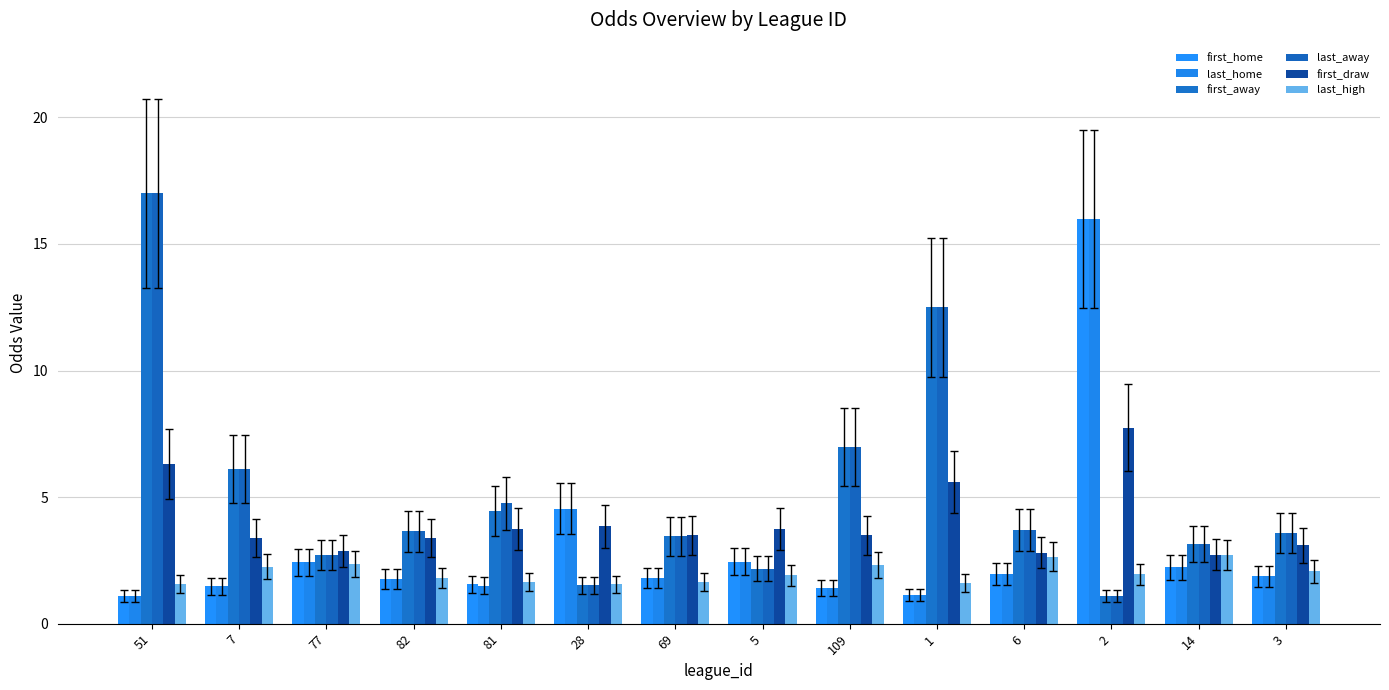

What is the difference between the highest and lowest values at 51?

15.9